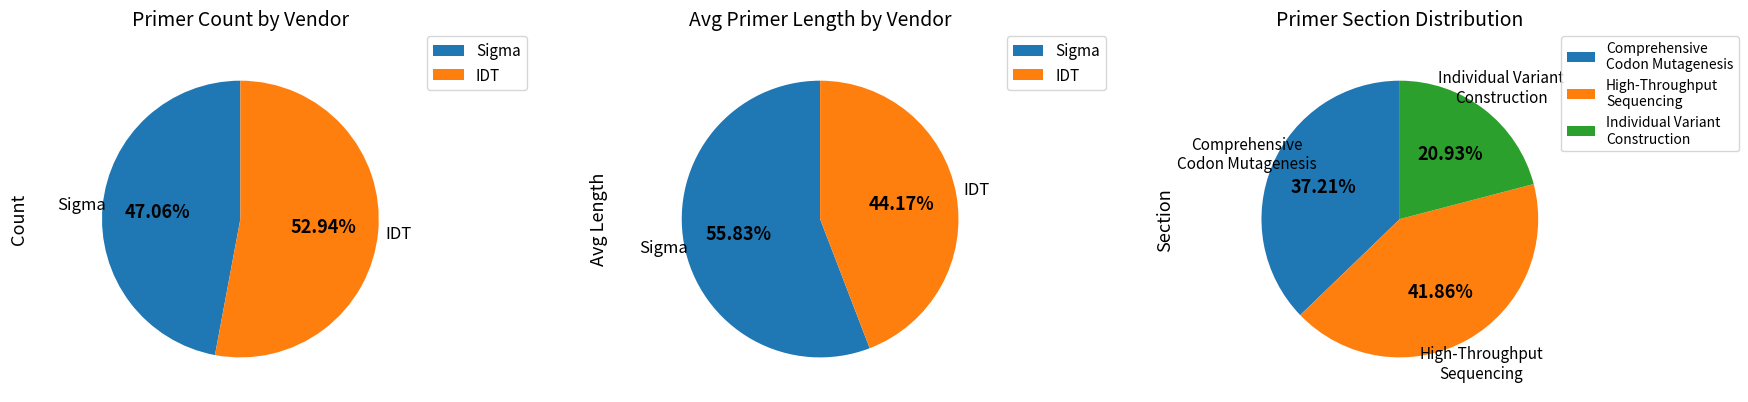

True or false: Sigma accounts for 30% of the total.

False